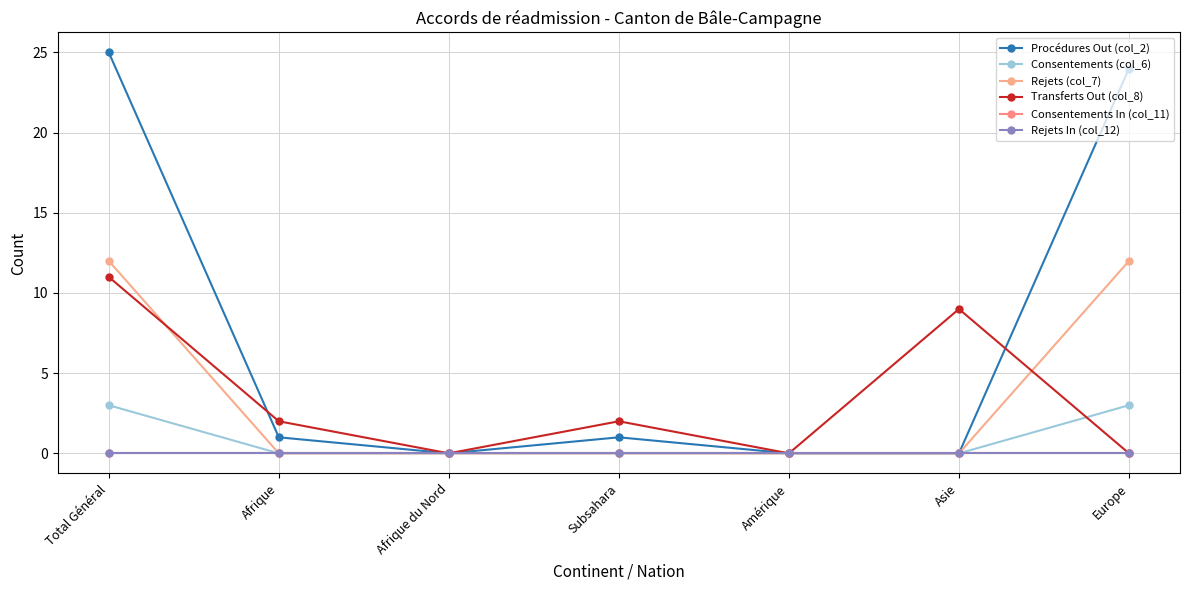

What is the label of the 2nd point from the right?

Asie